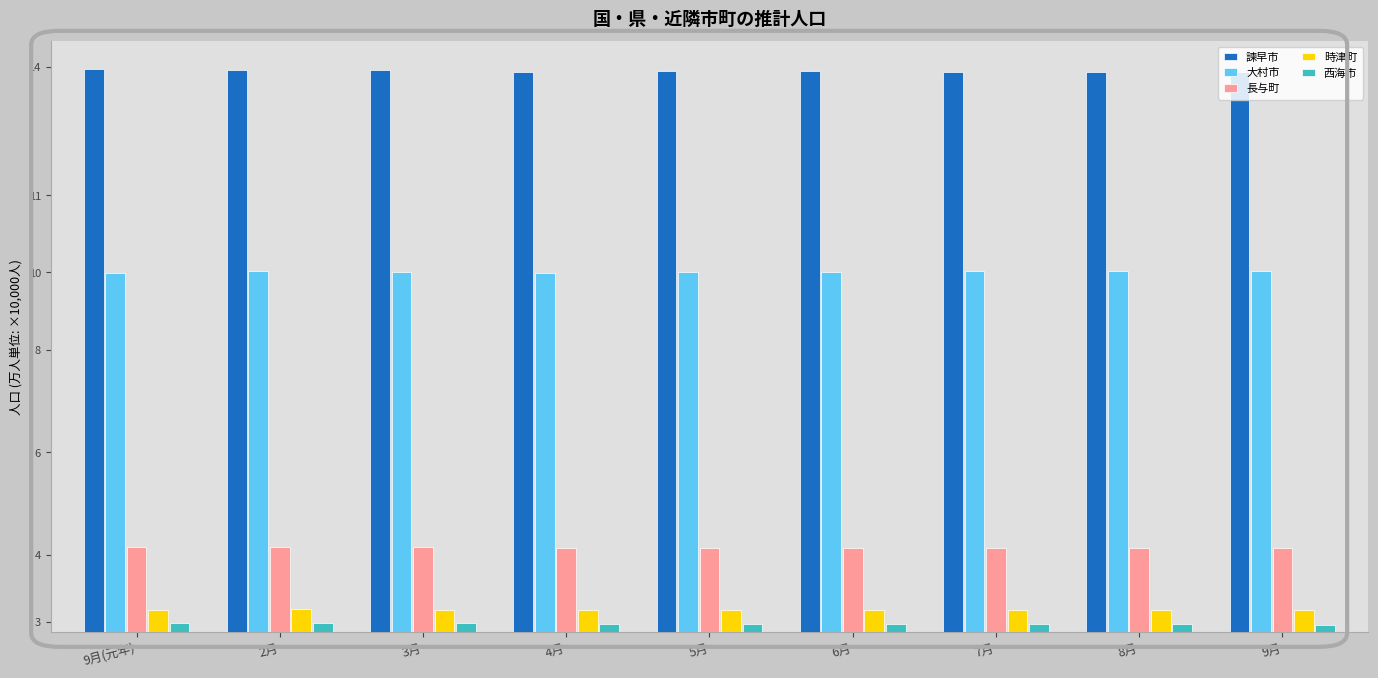

What are all the series names shown in the legend?

諫早市, 大村市, 長与町, 時津町, 西海市